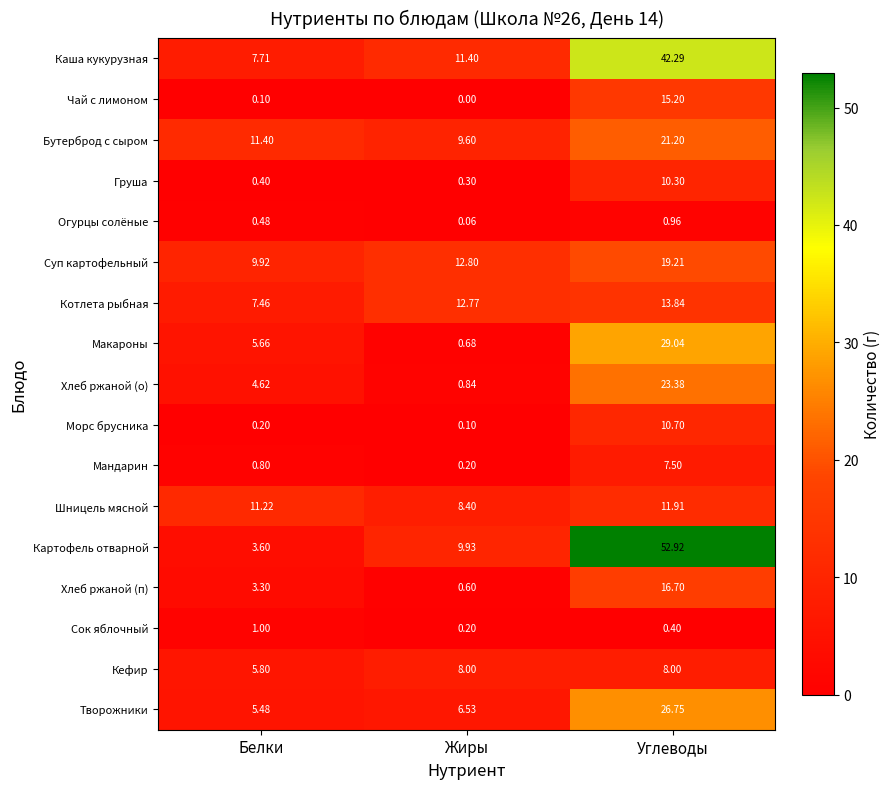

Which series has the widest spread of values?

Картофель отварной